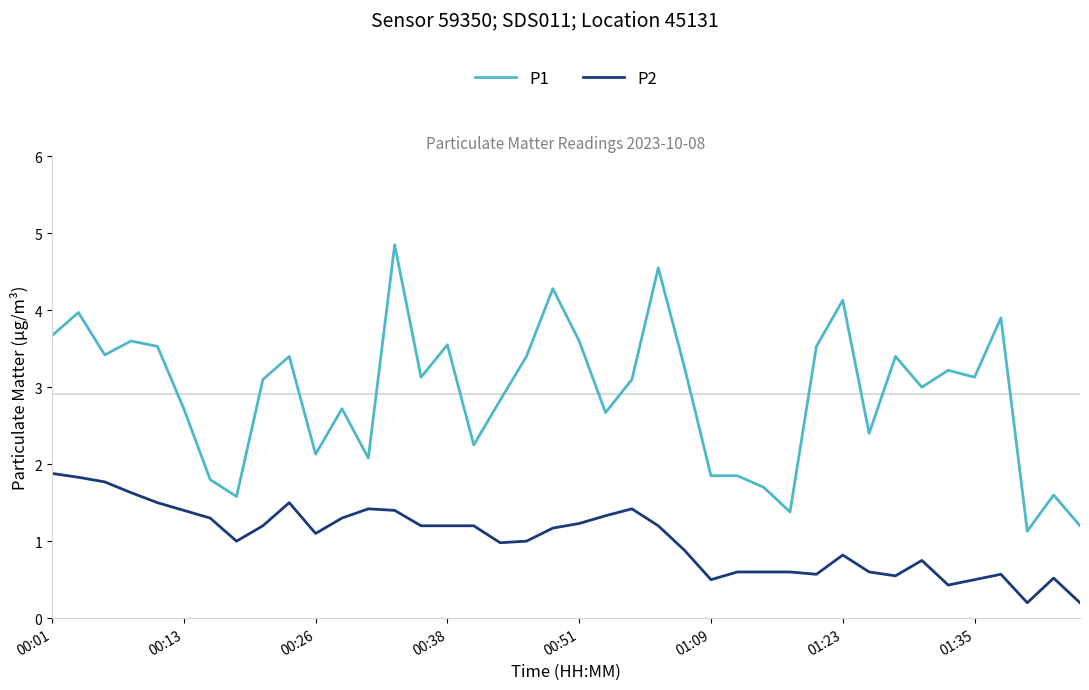

True or false: P2 and P1 intersect in this chart.

False